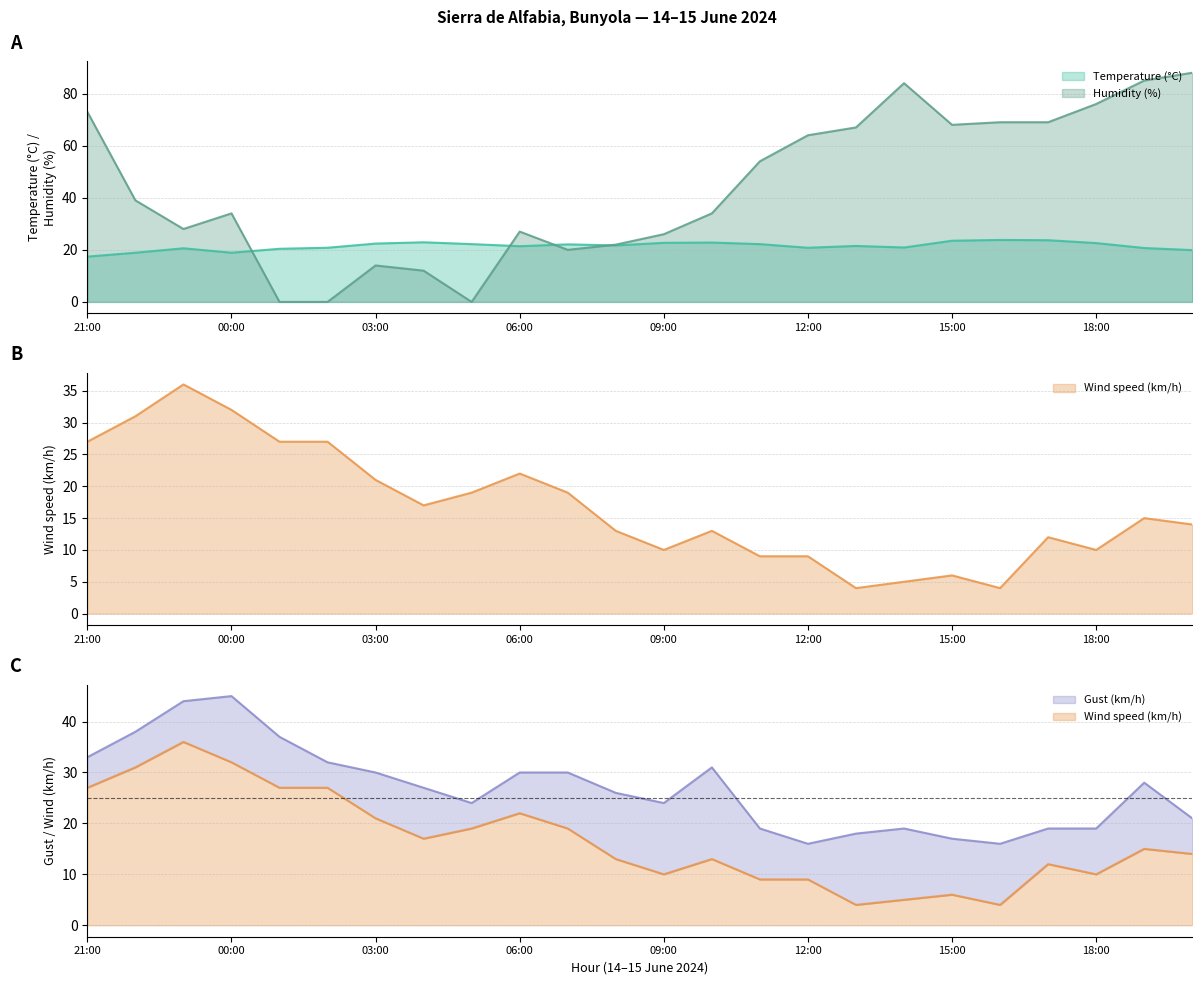

Reading right to left, list all the values displayed in this chart.

Temperature (°C): 20:00=19.9	19:00=20.7	18:00=22.6	17:00=23.7	16:00=23.8	15:00=23.5	14:00=20.9	13:00=21.5	12:00=20.8	11:00=22.2	10:00=22.8	09:00=22.7	08:00=21.7	07:00=22.1	06:00=21.4	05:00=22.2	04:00=22.9	03:00=22.4	02:00=20.8	01:00=20.4	00:00=18.9	23:00=20.6	22:00=18.9	21:00=17.4
Wind speed (km/h): 20:00=14.0	19:00=15.0	18:00=10.0	17:00=12.0	16:00=4.0	15:00=6.0	14:00=5.0	13:00=4.0	12:00=9.0	11:00=9.0	10:00=13.0	09:00=10.0	08:00=13.0	07:00=19.0	06:00=22.0	05:00=19.0	04:00=17.0	03:00=21.0	02:00=27.0	01:00=27.0	00:00=32.0	23:00=36.0	22:00=31.0	21:00=27.0
Gust (km/h): 20:00=21.0	19:00=28.0	18:00=19.0	17:00=19.0	16:00=16.0	15:00=17.0	14:00=19.0	13:00=18.0	12:00=16.0	11:00=19.0	10:00=31.0	09:00=24.0	08:00=26.0	07:00=30.0	06:00=30.0	05:00=24.0	04:00=27.0	03:00=30.0	02:00=32.0	01:00=37.0	00:00=45.0	23:00=44.0	22:00=38.0	21:00=33.0
Humidity (%): 20:00=88.0	19:00=85.0	18:00=76.0	17:00=69.0	16:00=69.0	15:00=68.0	14:00=84.0	13:00=67.0	12:00=64.0	11:00=54.0	10:00=34.0	09:00=26.0	08:00=22.0	07:00=20.0	06:00=27.0	05:00=0.0	04:00=12.0	03:00=14.0	02:00=0.0	01:00=0.0	00:00=34.0	23:00=28.0	22:00=39.0	21:00=73.0